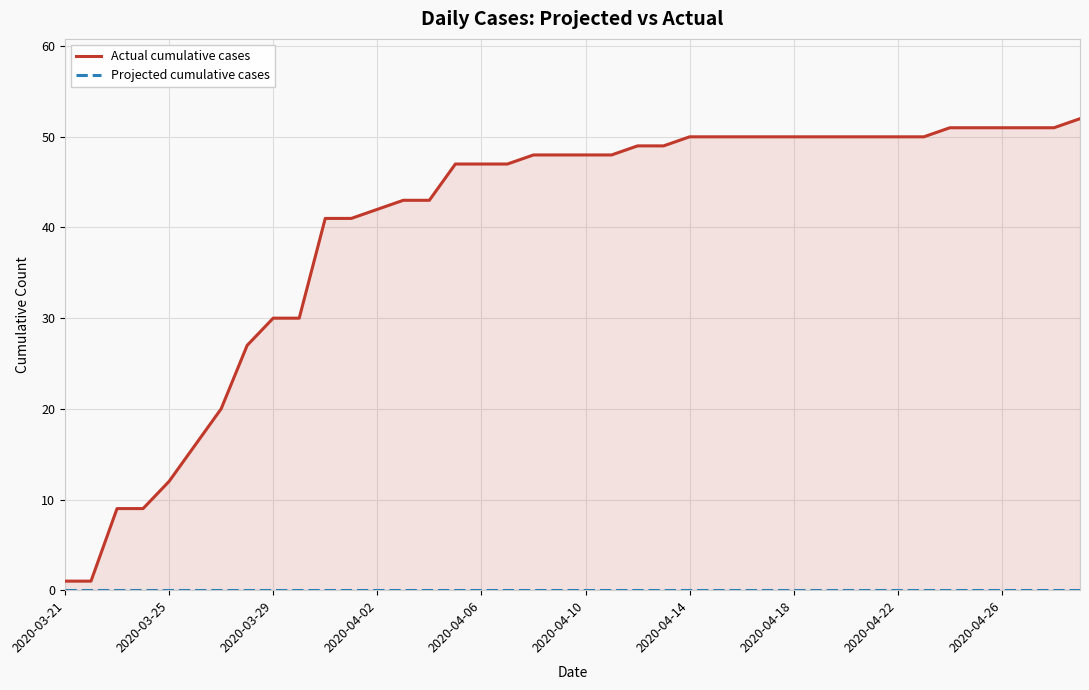

True or false: Actual cumulative cases and Projected cumulative cases cross at least once.

False